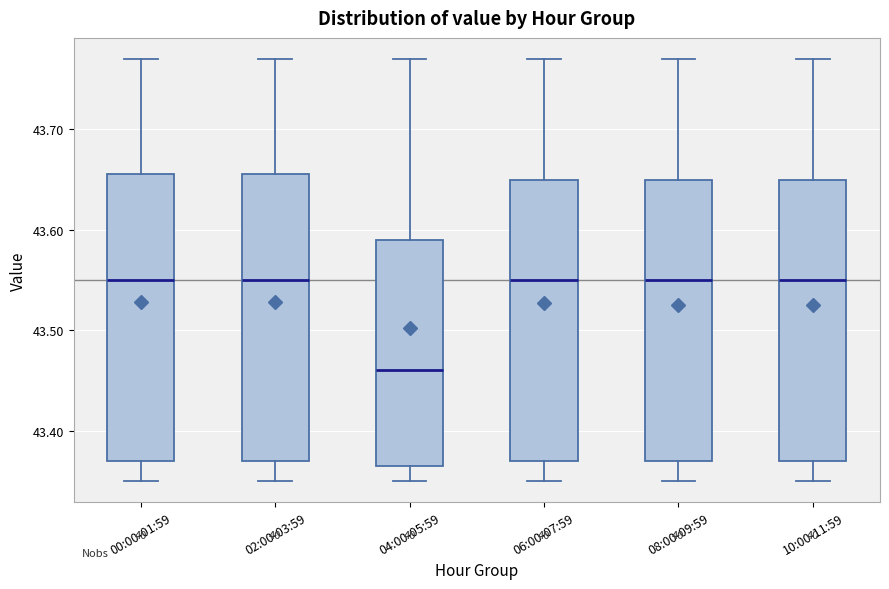

Where is the lower edge of the box for 10:00-11:59 on the y-axis? The values are not printed on the chart, so give them approximately, as read against the axis.

43.37